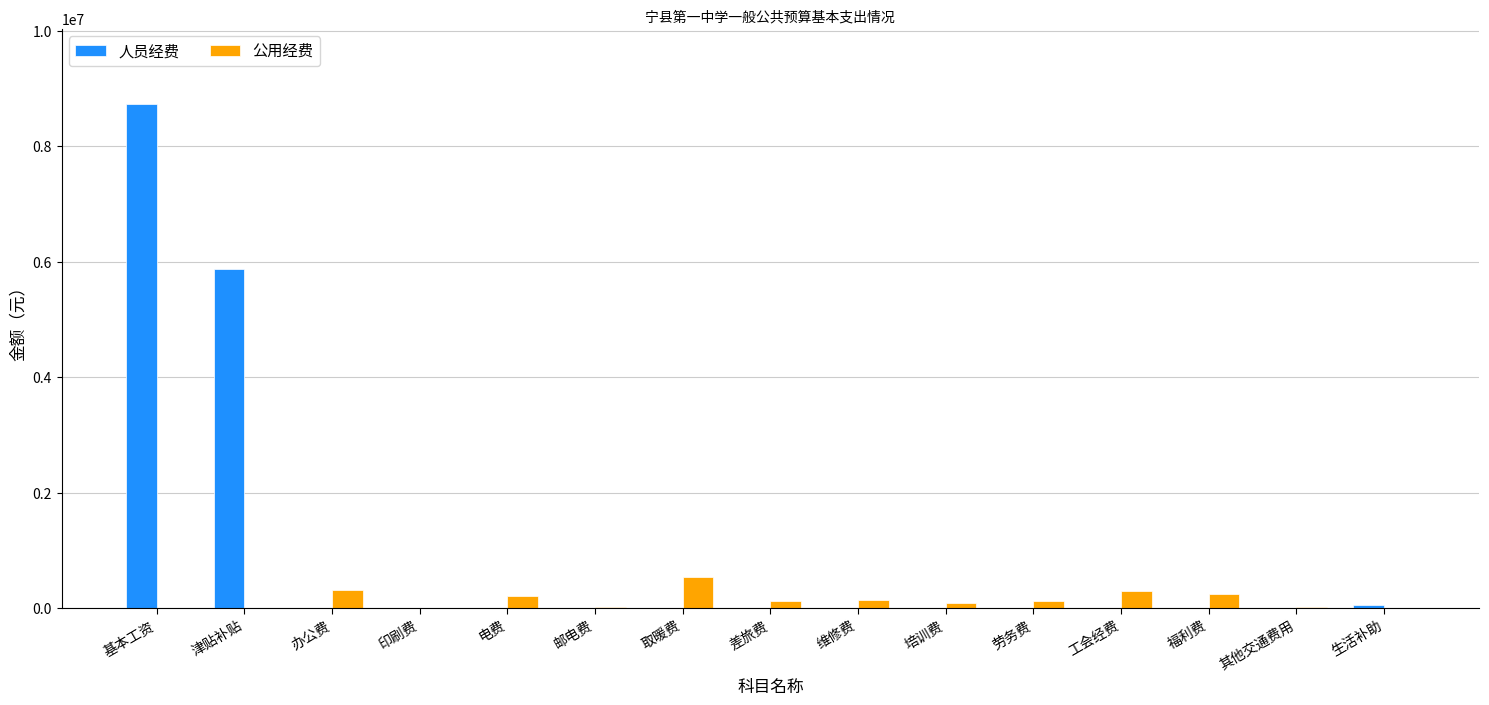

What is the spread (max minus min) of values at 劳务费?

120000